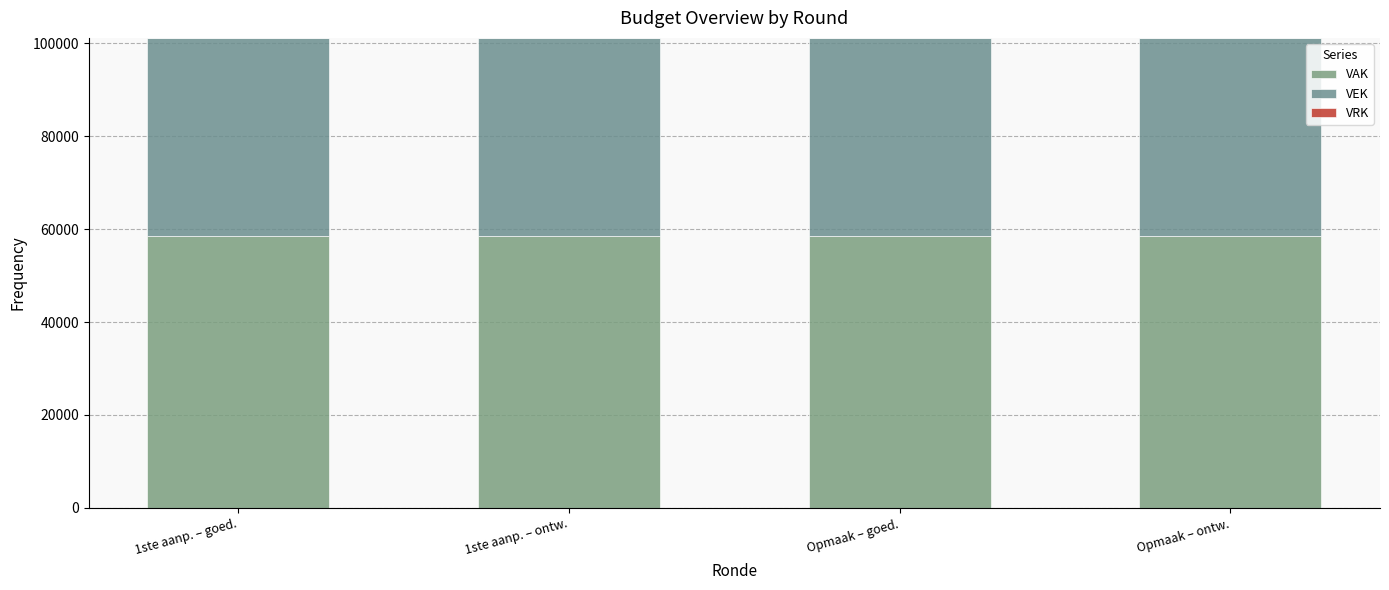

Does the chart contain any negative values?

No